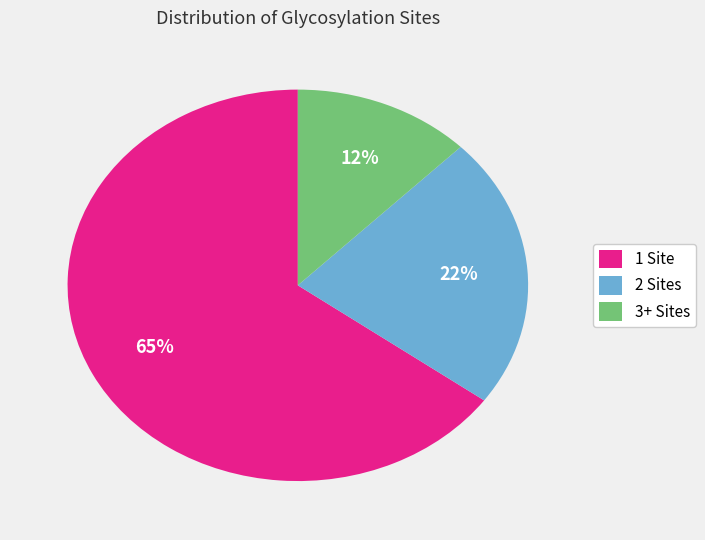

Is it true that 3+ Sites is 12% of the pie?

True